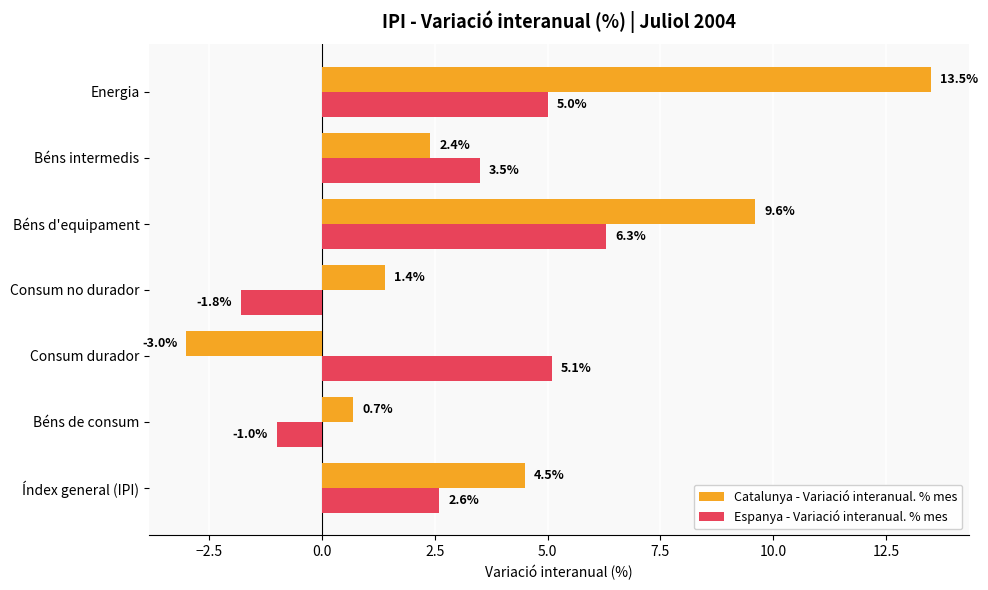

How many categories are shown in the chart?

7